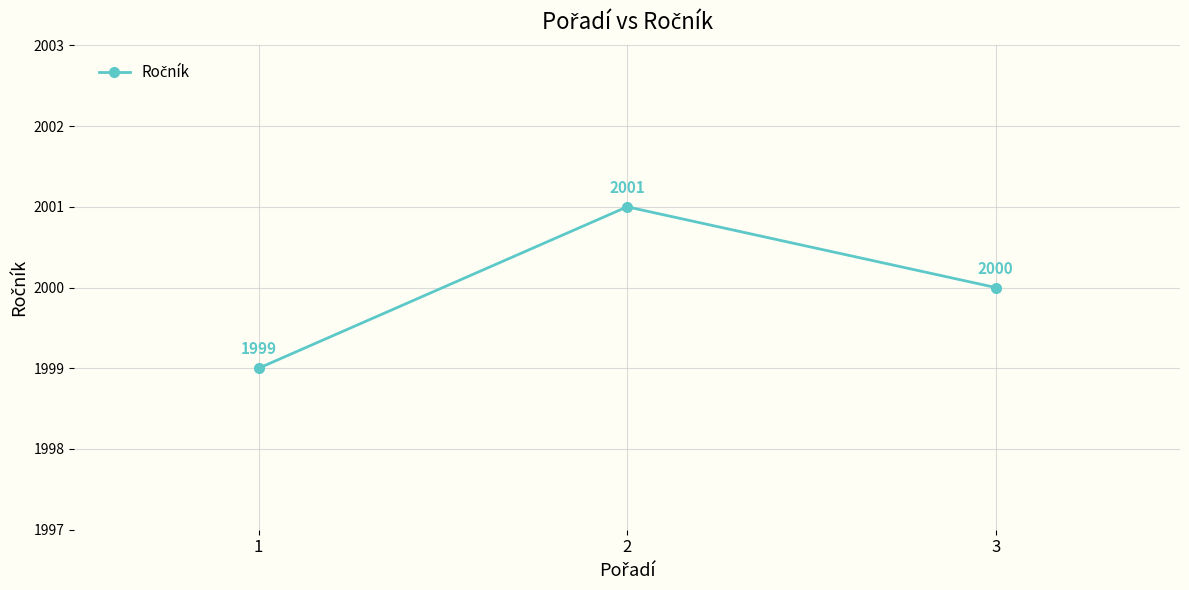

What is the ratio of the value at 3 to the value at 2?

1.0